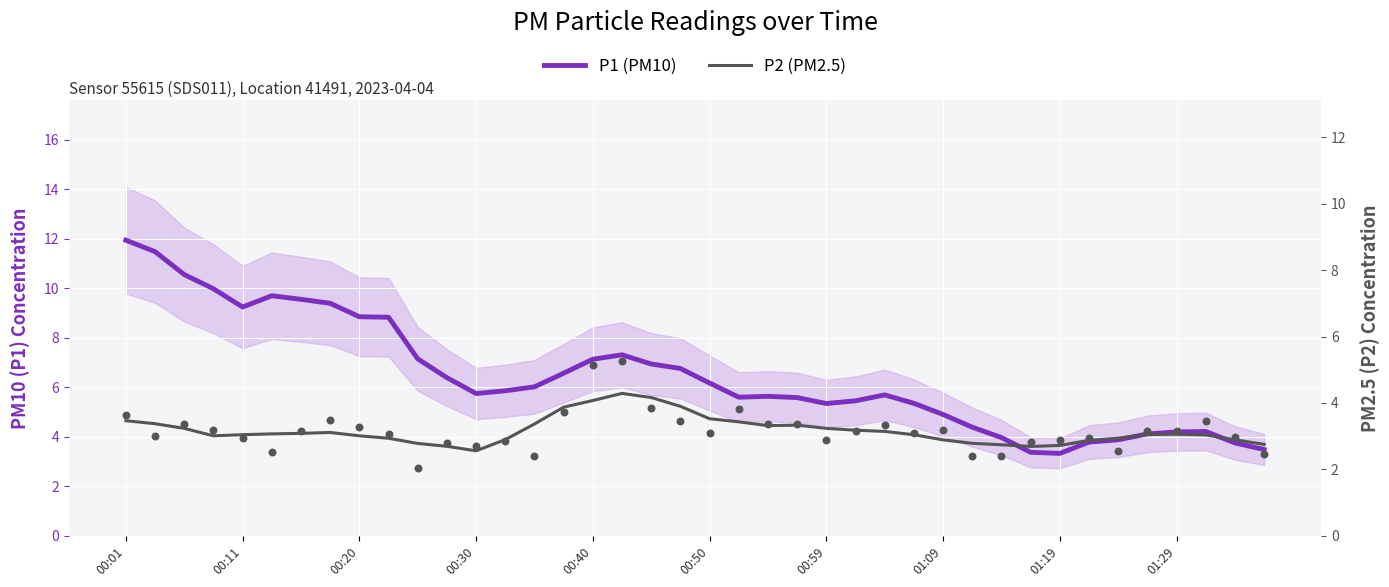

What is the total value across all series at 10?

9.9